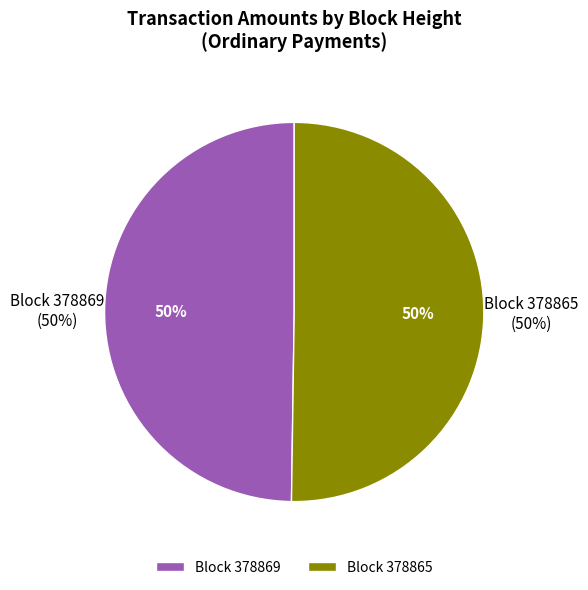

What is the smallest slice in the pie chart?

378869